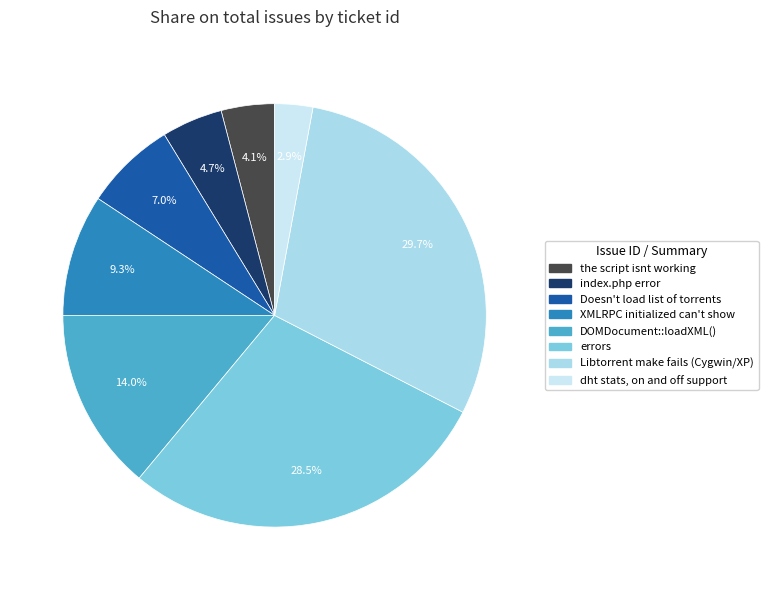

What percentage is the DOMDocument::loadXML() slice, to the nearest percent?

14%